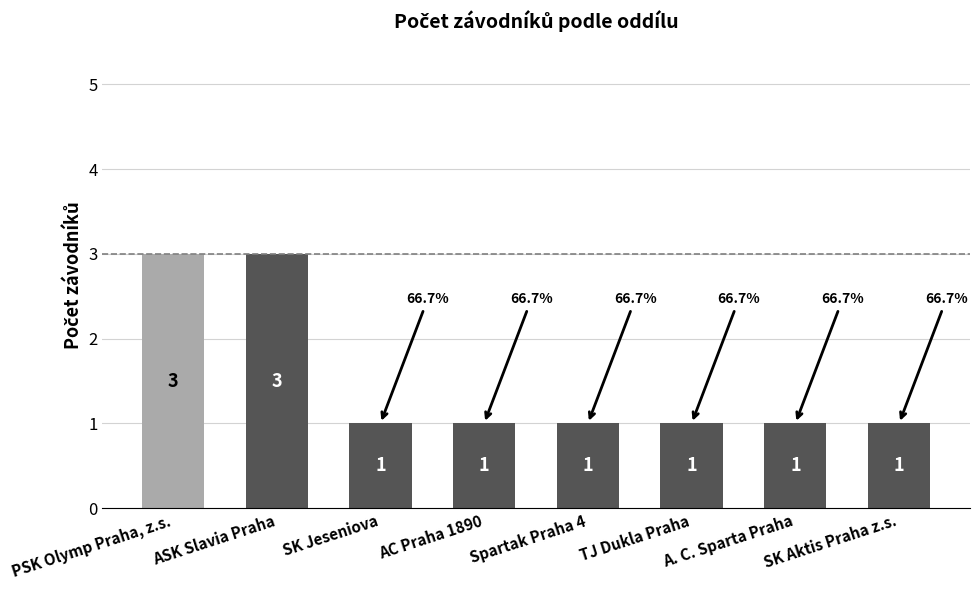

Does the chart contain stacked bars?

No